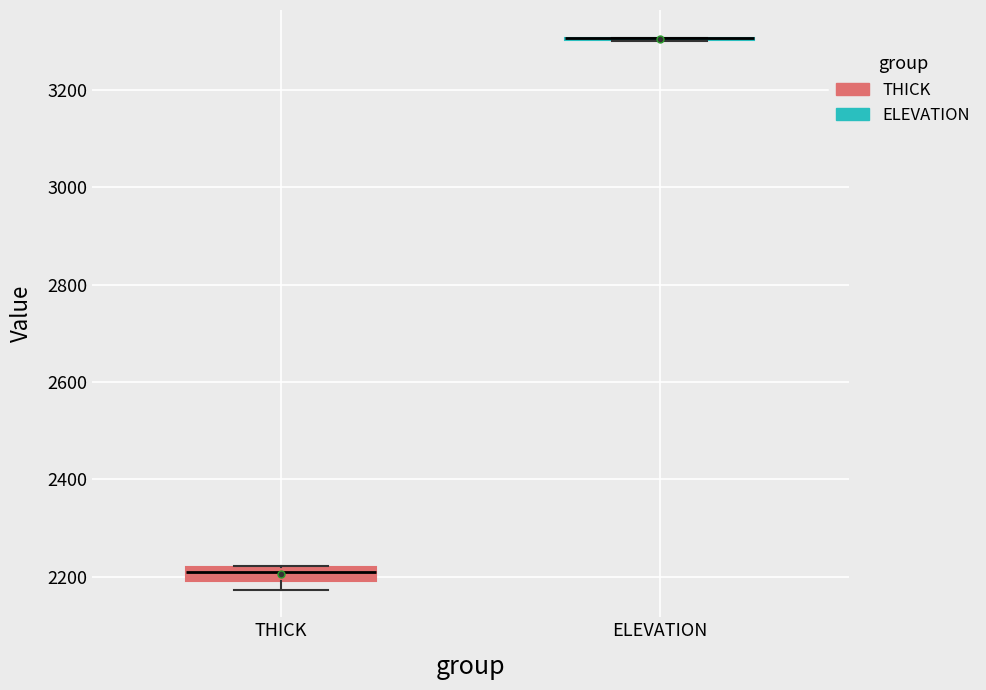

Which box is the tallest, from its lower edge to its upper edge?

THICK